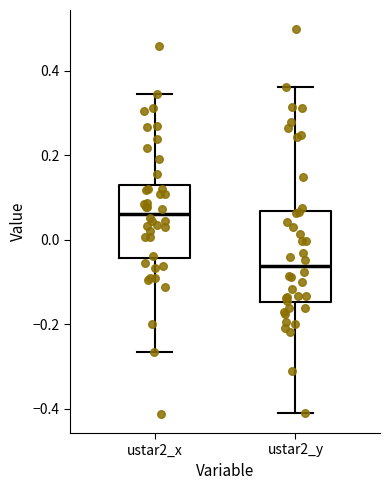

Reading left to right, read every box against the y-axis: the position of its median line, the range the box covers, and the ends of its whiskers. The values are not printed on the chart, so give them approximately, as read against the axis.

ustar2_x: median 0.06, box -0.04 to 0.12, whiskers -0.26 to 0.34
ustar2_y: median -0.06, box -0.14 to 0.06, whiskers -0.40 to 0.36